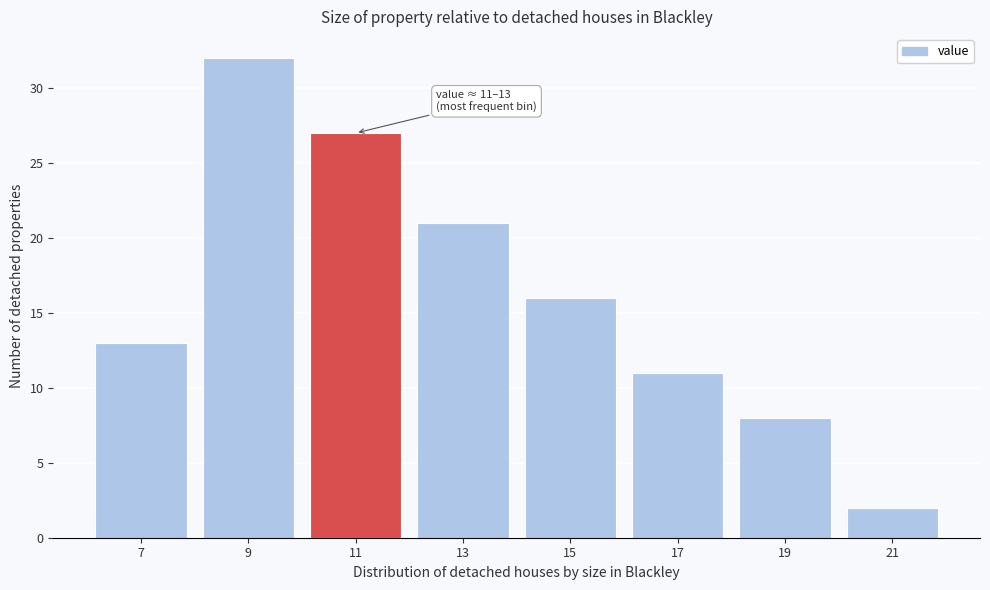

Reading left to right, list all the values displayed in this chart.

13	32	27	21	16	11	8	2